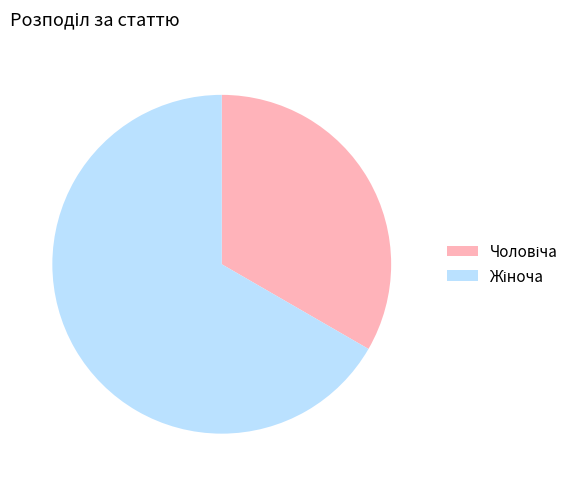

Does any single category account for the majority?

Yes